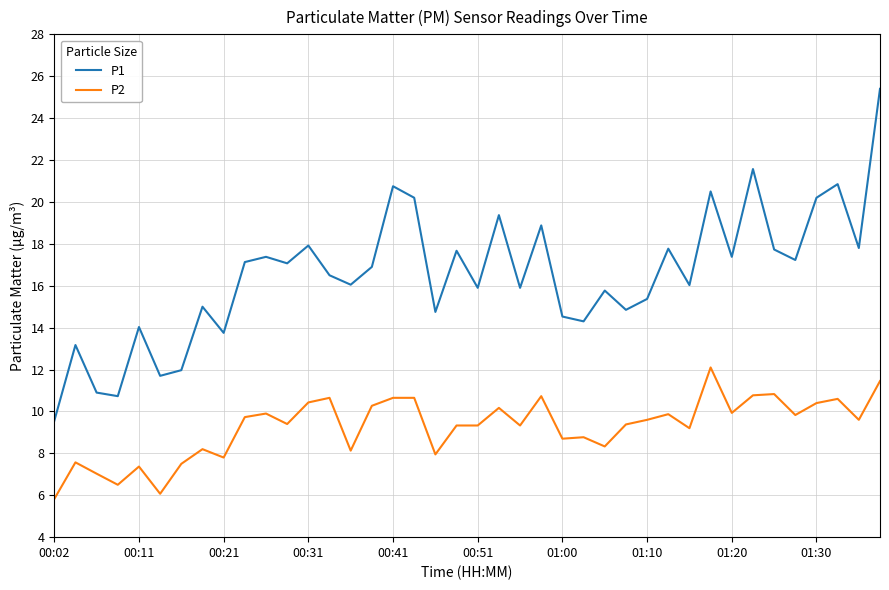

What is the average value of the P1 series?

16.5